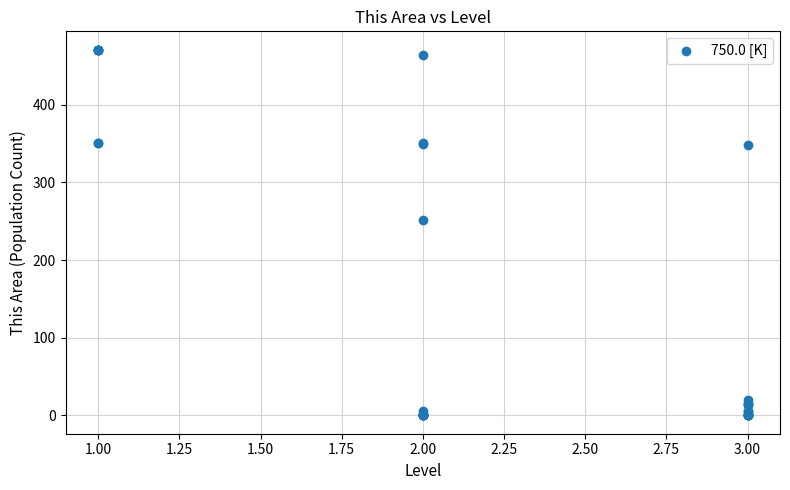

What Y value in the scatter plot is closest to 235?

251